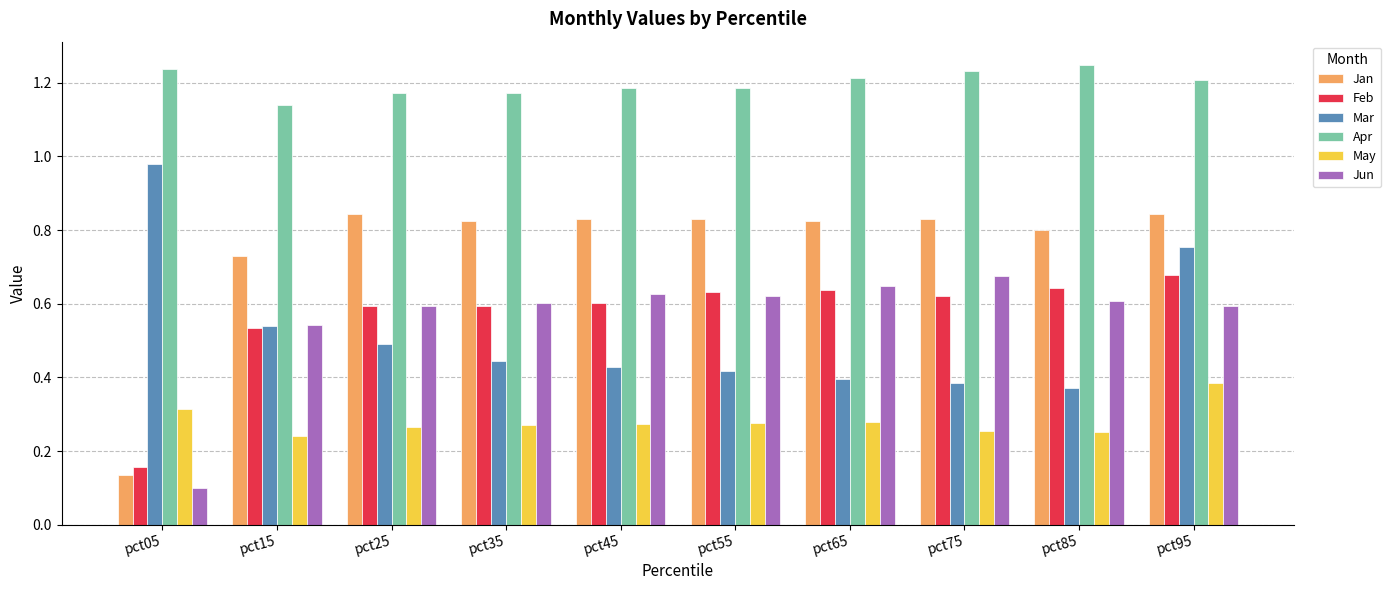

What is the sum of all Apr values?

12.0